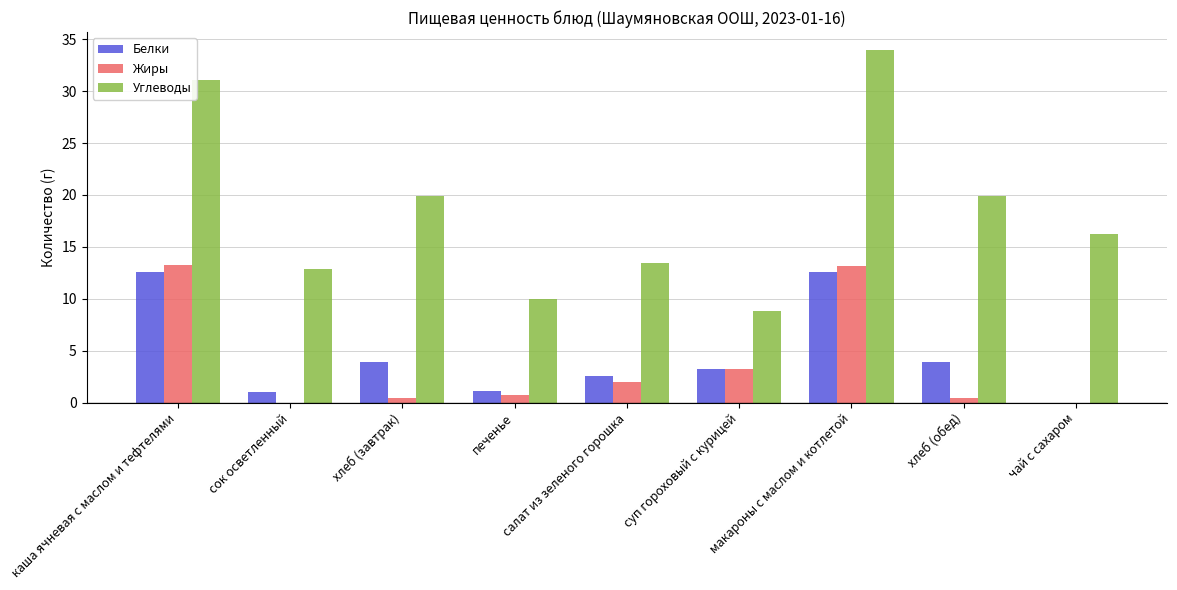

True or false: Жиры has a value of 0.0 at сок осветленный.

True